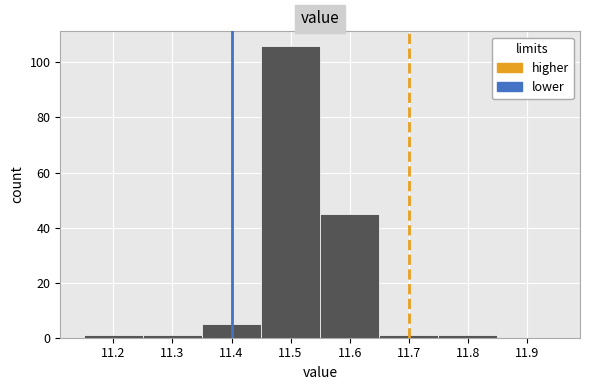

Reading left to right, list every bar in this chart as the range it spans on the x-axis followed by its height. The values are not printed on the chart, so give them approximately, as read against the axis.

11.15 to 11.25: under 2
11.25 to 11.35: under 2
11.35 to 11.45: 6
11.45 to 11.55: 106
11.55 to 11.65: 46
11.65 to 11.75: under 2
11.75 to 11.85: under 2
11.85 to 11.95: 0